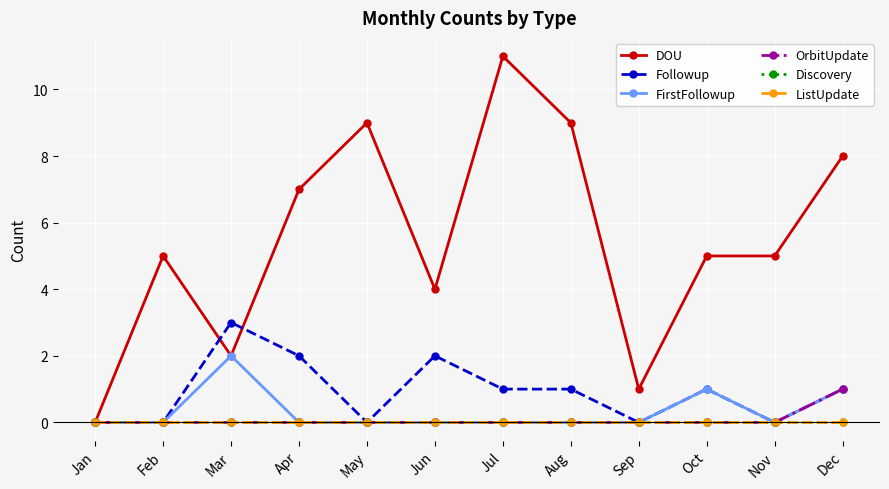

At which label is Followup closest to 1?

Jul